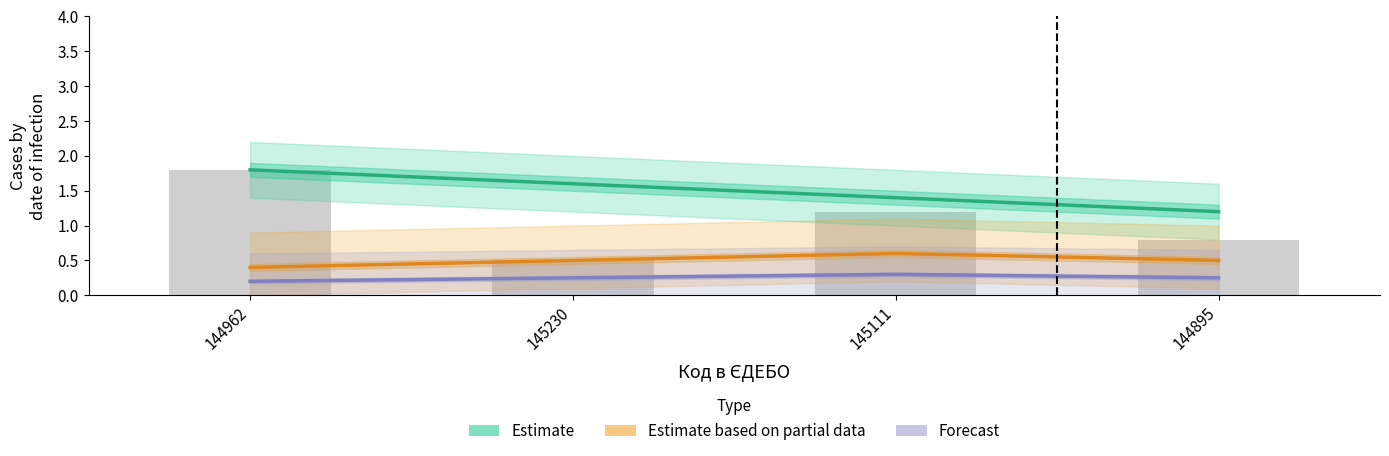

True or false: Estimate has a value of 2.8 at 144962.

False